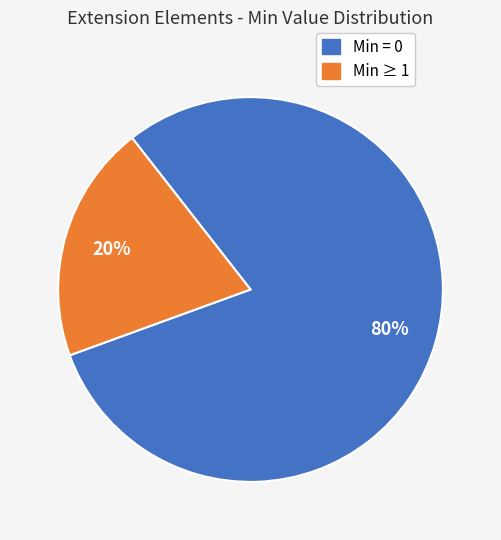

To the nearest percent, what is the difference between the largest and smallest slice percentages?

60%